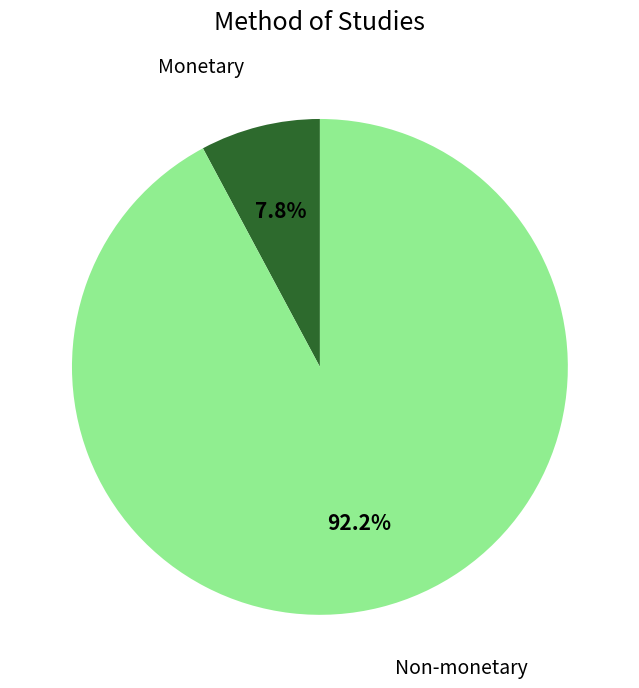

Does any single category account for the majority?

Yes